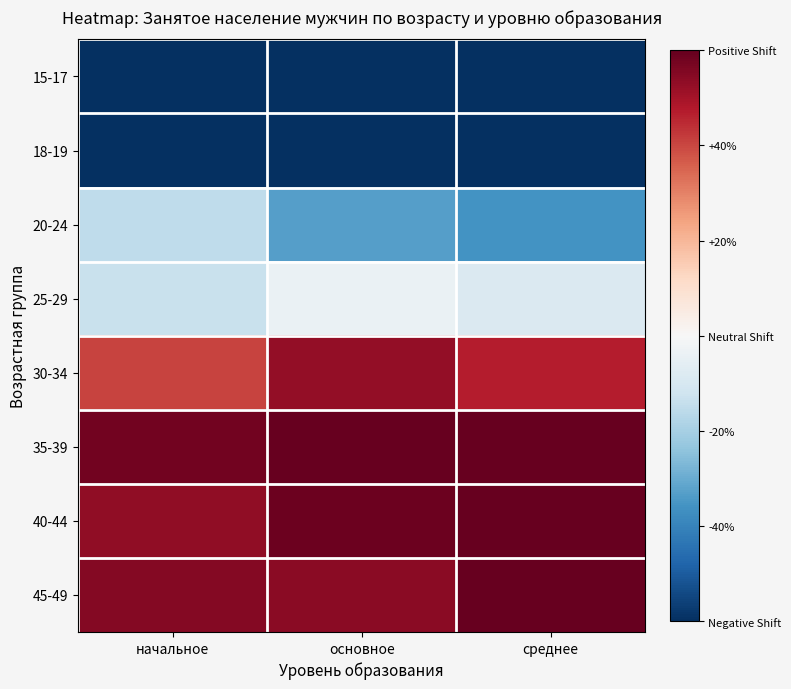

Reading right to left, list all the values displayed in this chart.

15-17: среднее=-99.3	основное=-98.7	начальное=-97.3
18-19: среднее=-94.9	основное=-95.1	начальное=-80.5
20-24: среднее=-35.8	основное=-32.9	начальное=-15.3
25-29: среднее=-8.6	основное=-3.8	начальное=-13.5
30-34: среднее=47.3	основное=52.7	начальное=40.4
35-39: среднее=68.2	основное=65.2	начальное=58.1
40-44: среднее=60.8	основное=58.8	начальное=53.0
45-49: среднее=62.2	основное=54.0	начальное=55.2